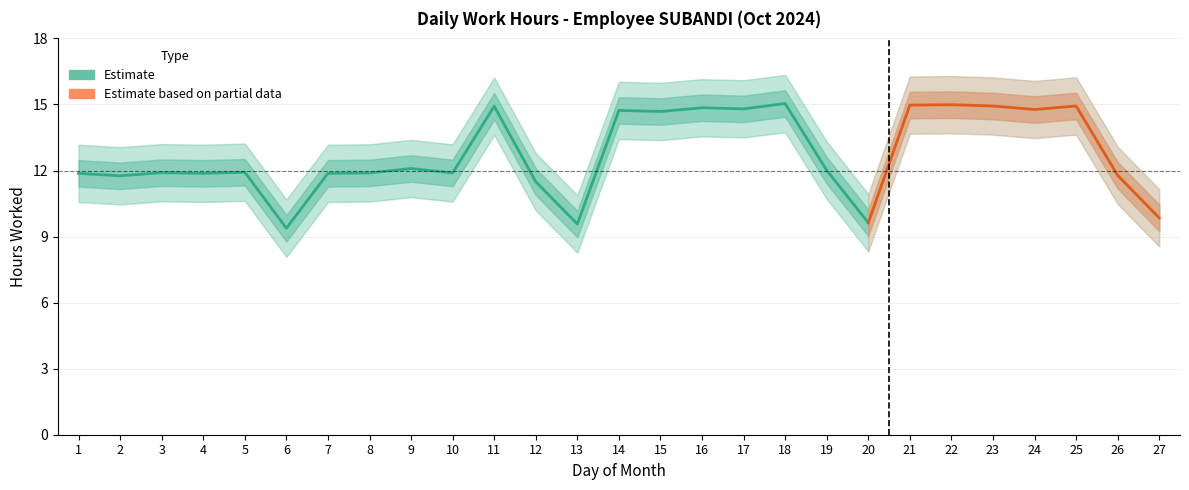

How many lines are shown in the chart?

2